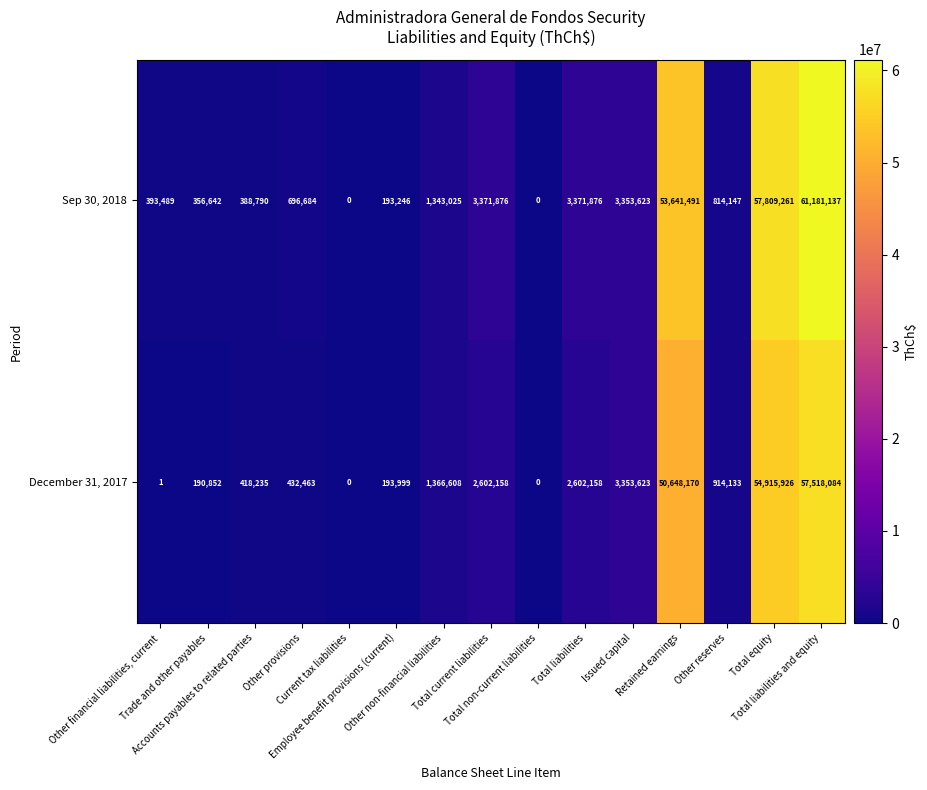

Between Total liabilities and Total liabilities and equity, which series saw the biggest shift?

Sep 30, 2018